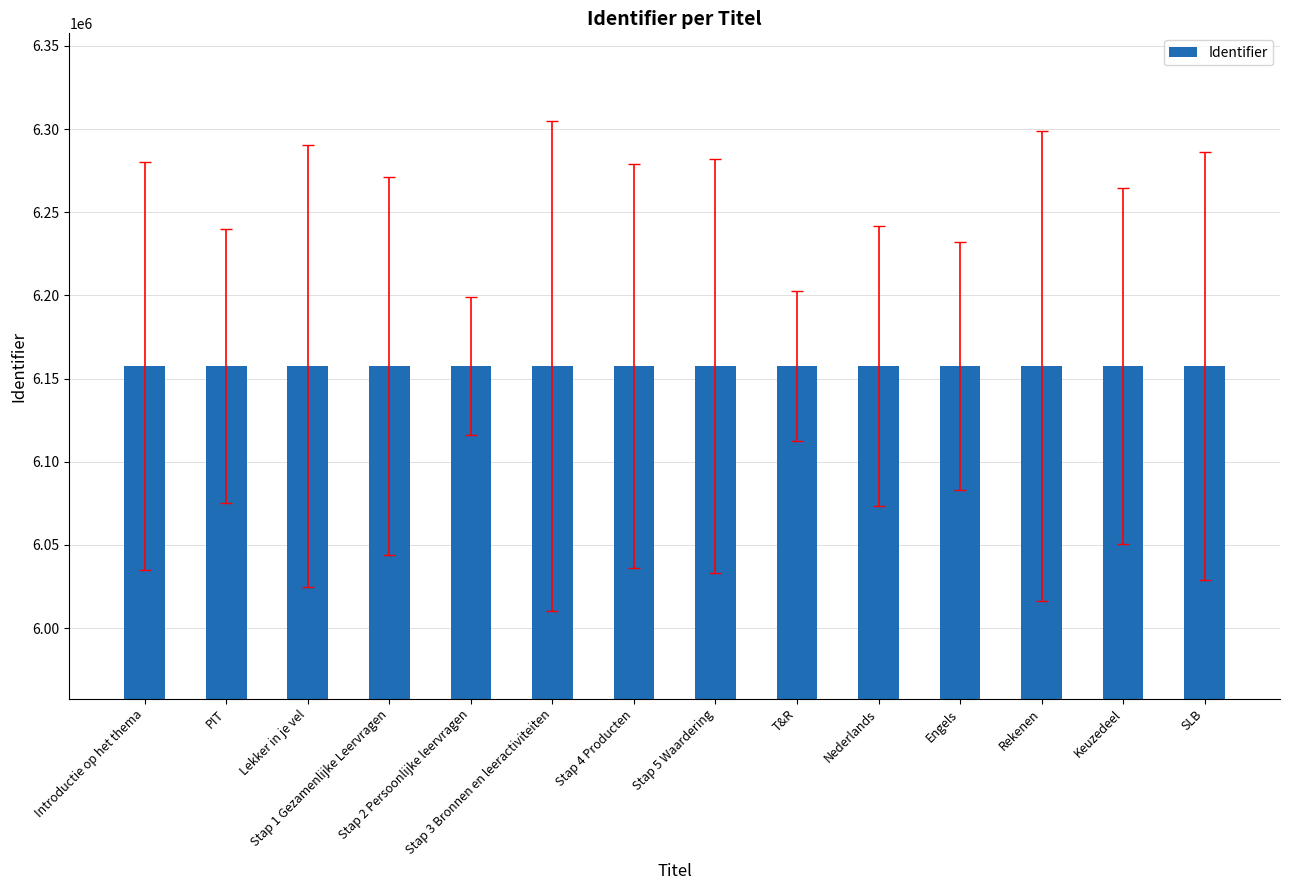

What is the greatest value displayed?

6157571